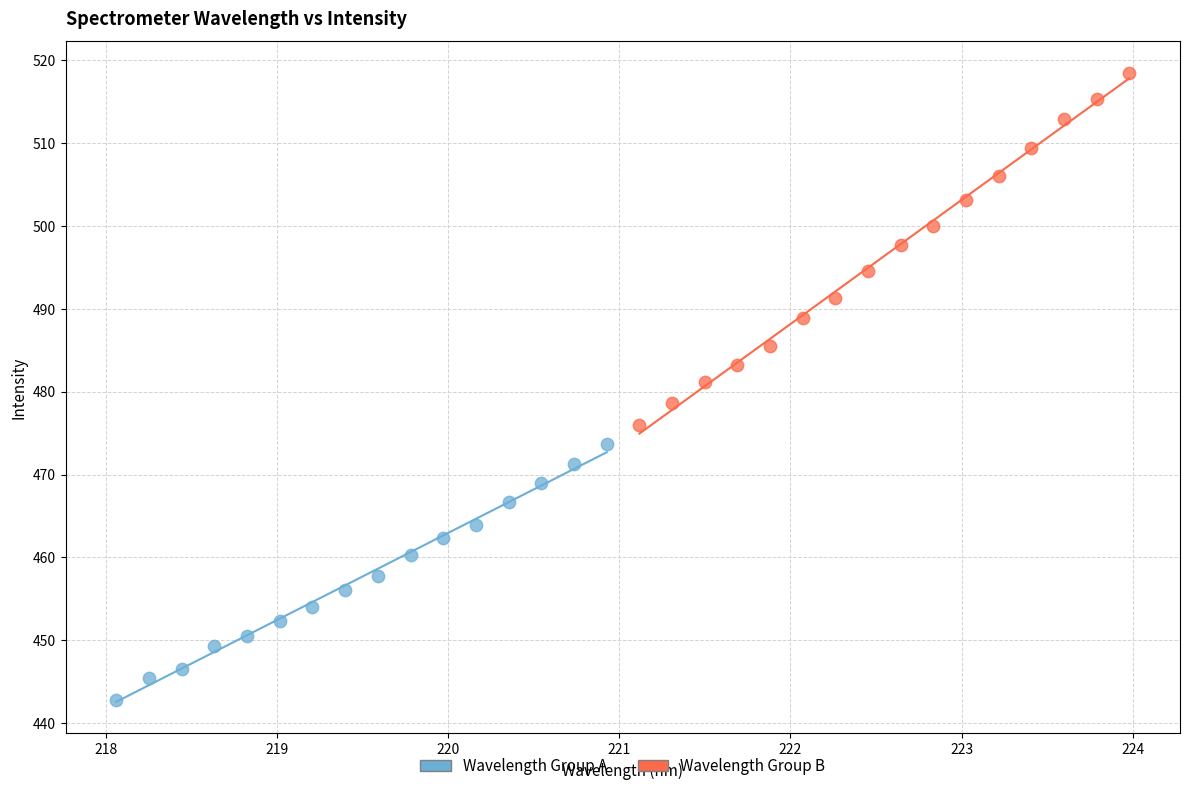

Which series has the largest Y range (max minus min)?

Wavelength Group B